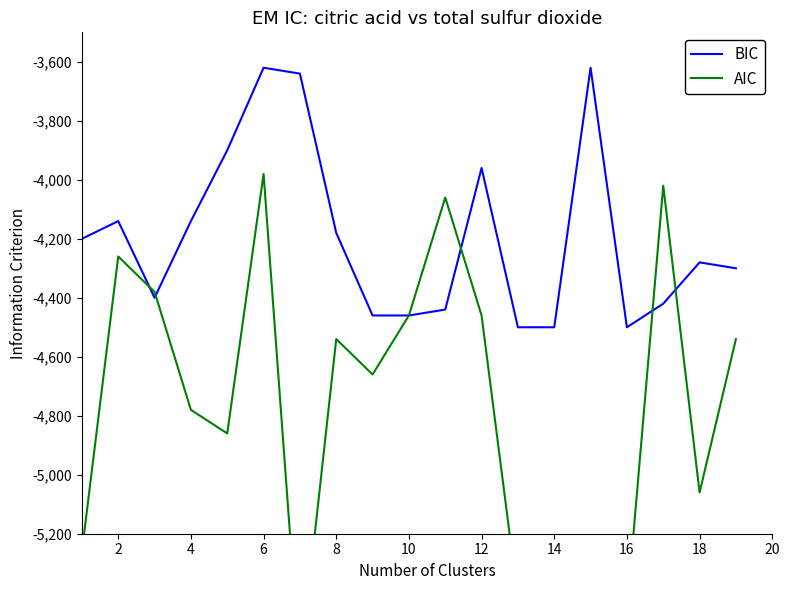

True or false: BIC and AIC cross at least once.

True